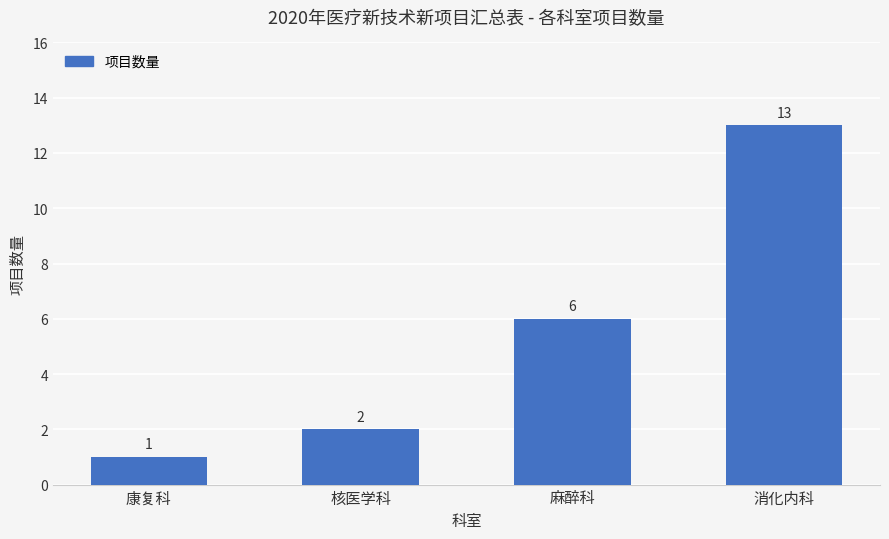

Read the value at 消化内科.

13